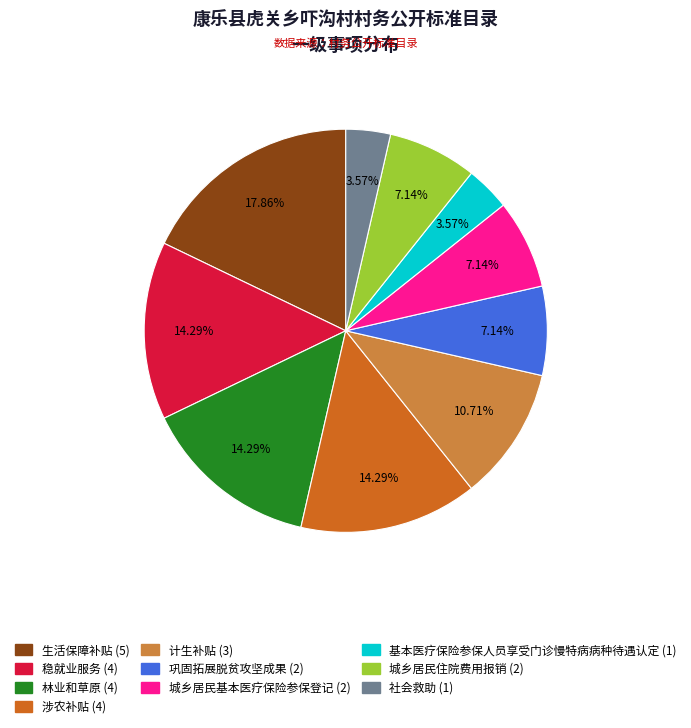

What portion of the pie excludes 稳就业服务?

85.7%